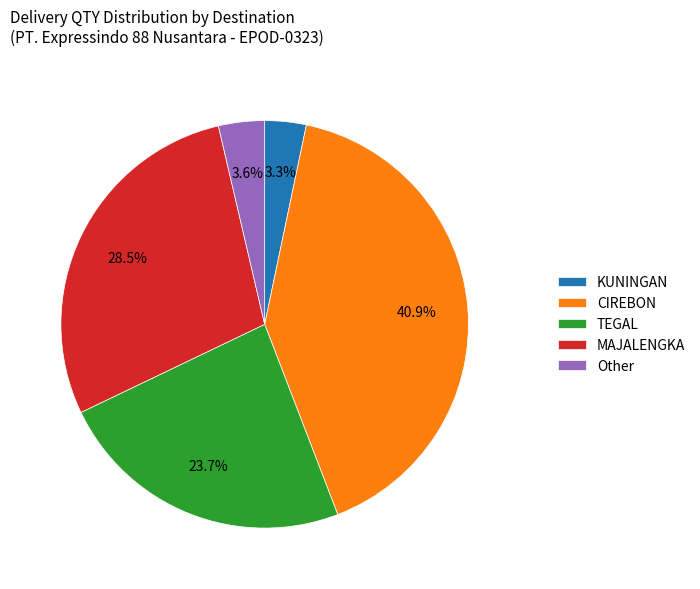

To the nearest percent, what is the difference between the TEGAL and MAJALENGKA slice percentages?

5%